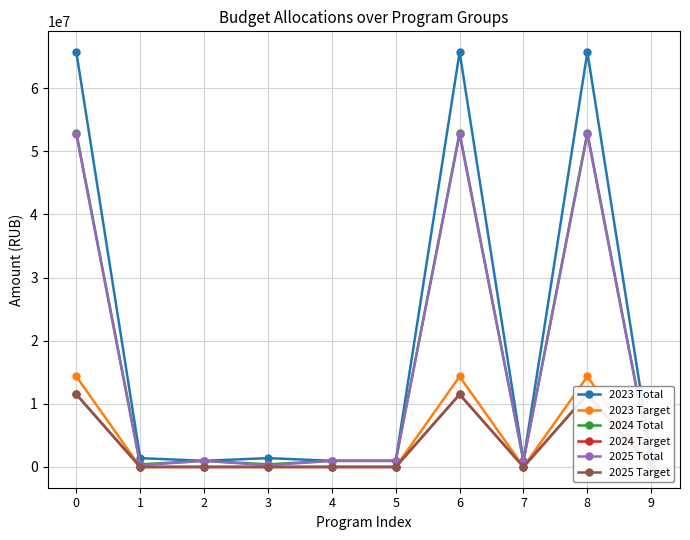

How many categories are shown in the chart?

10